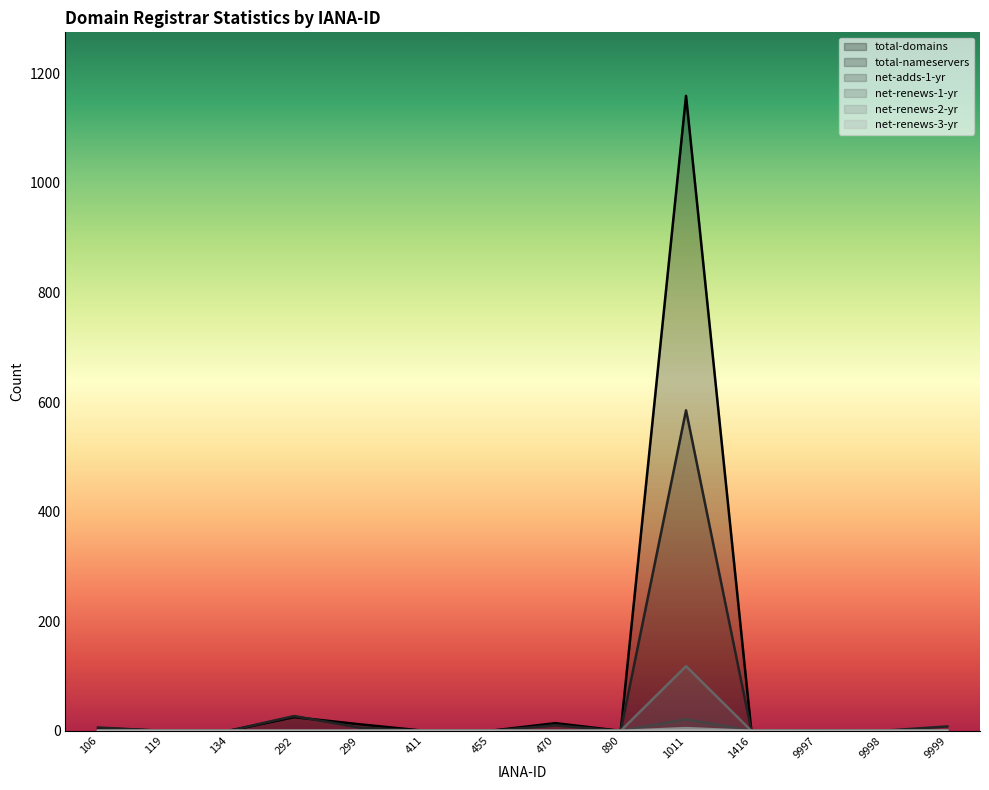

At which category is the sum across all series the highest?

1011